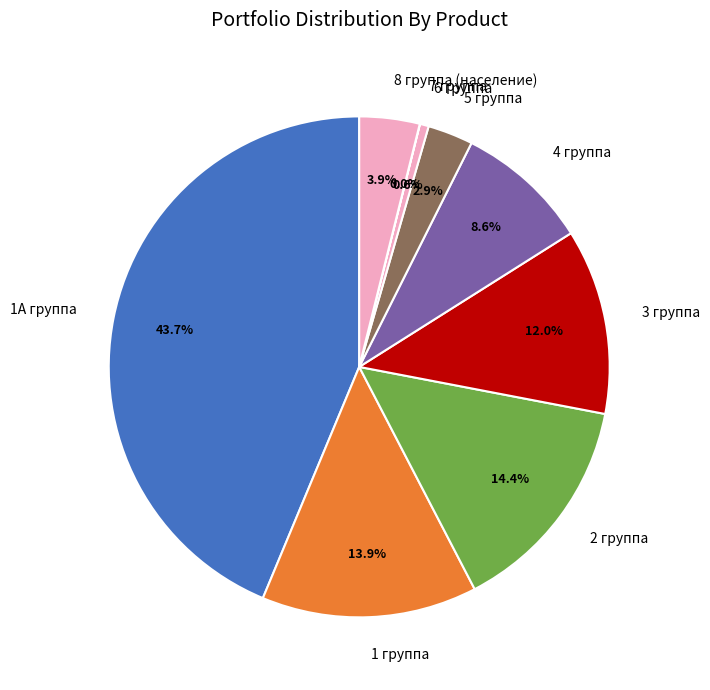

Which slice is the largest?

1А группа